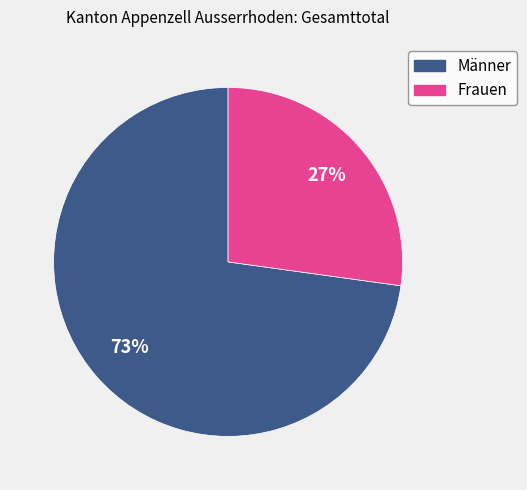

Which slice is the largest?

Männer